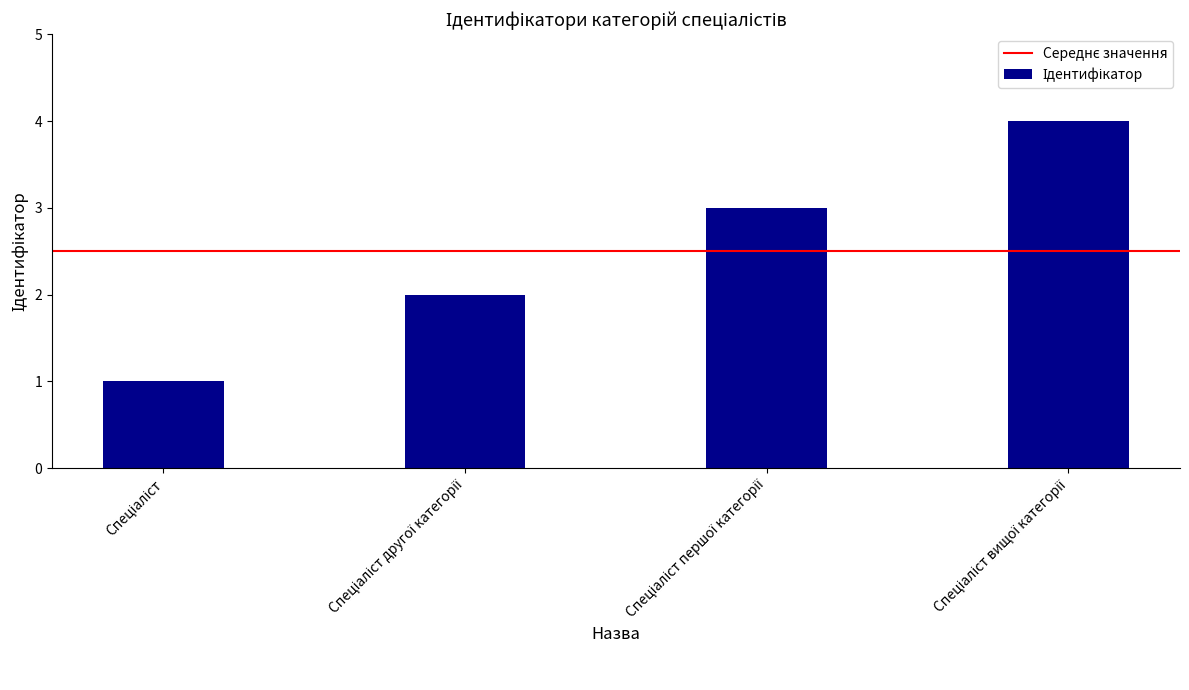

How many values are between 2 and 4?

3